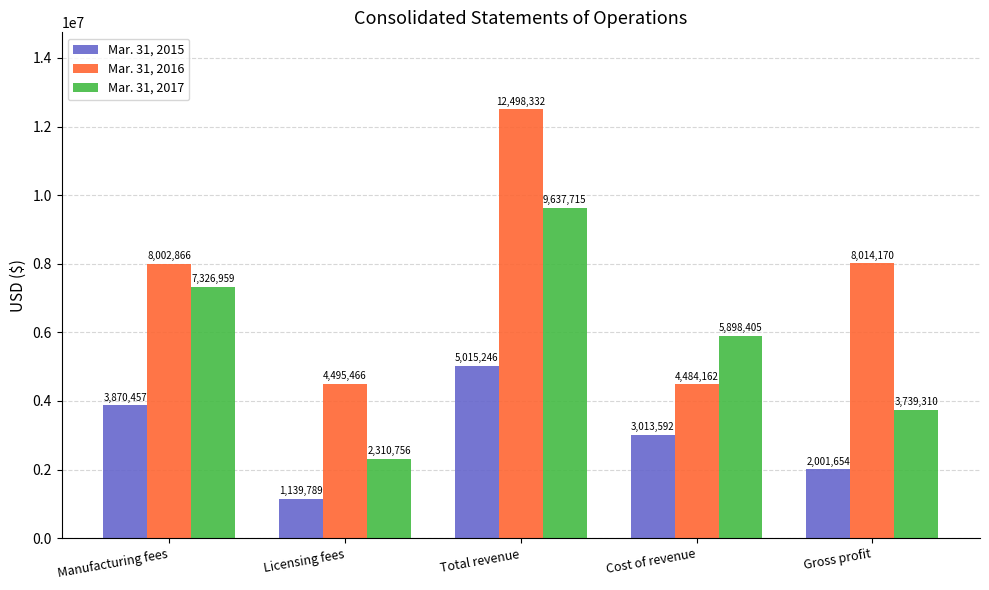

What are all the series names shown in the legend?

Mar. 31, 2015, Mar. 31, 2016, Mar. 31, 2017